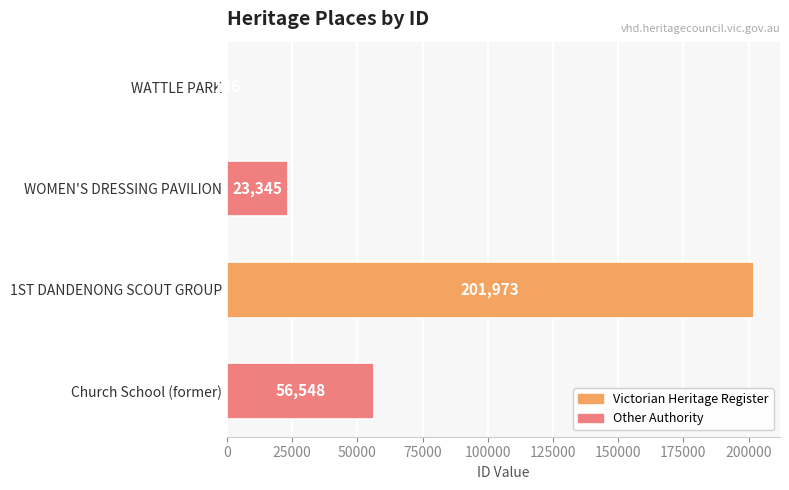

What is the maximum value shown in the chart?

201973